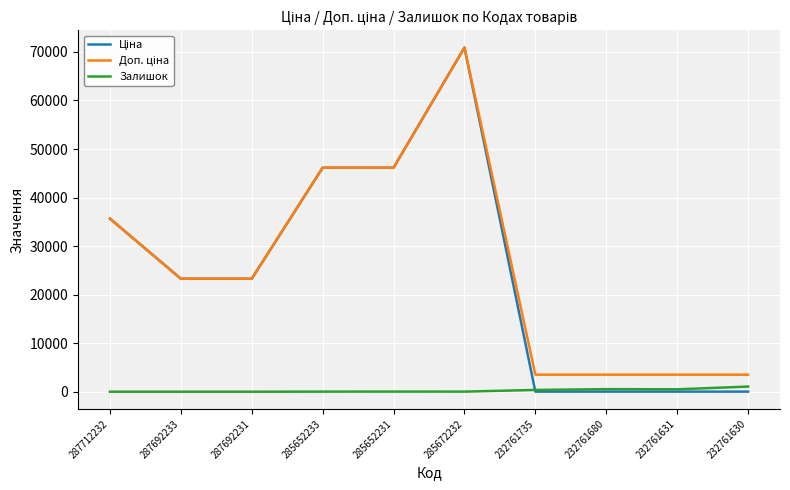

At which category is the sum across all series the highest?

285672232